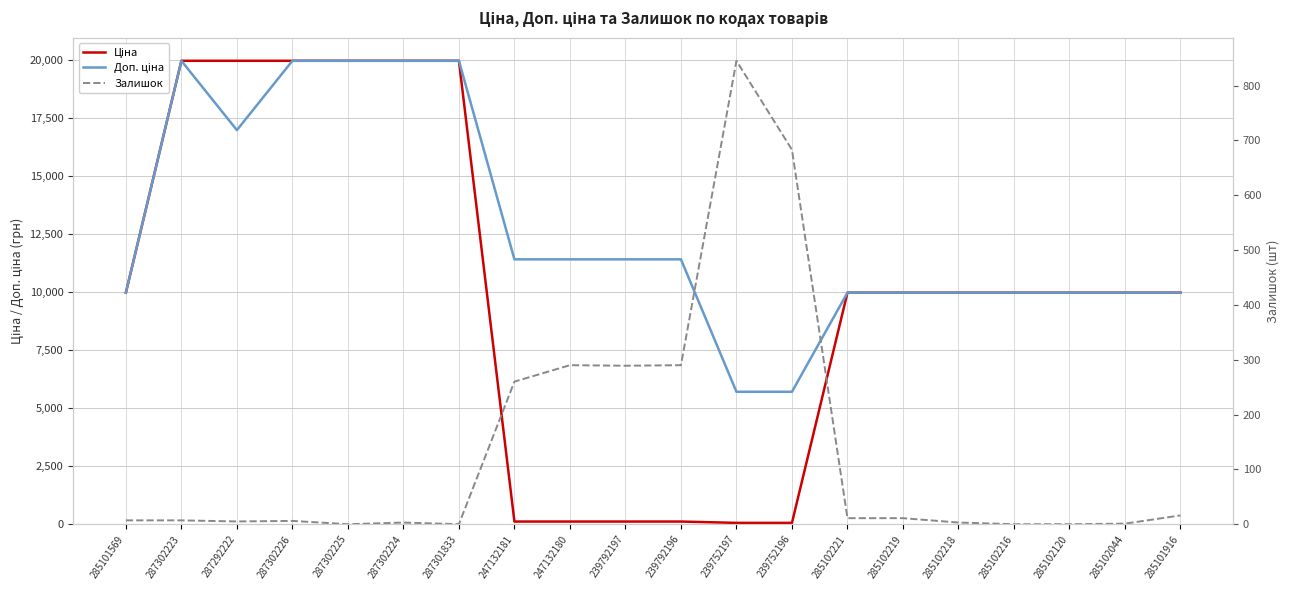

How many interior local peaks does the Залишок series have?

4